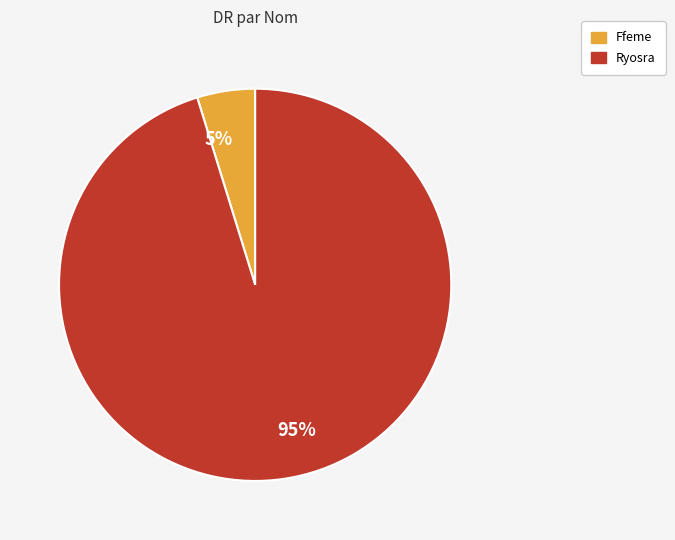

Between 5% and 95%, which is larger?

95%